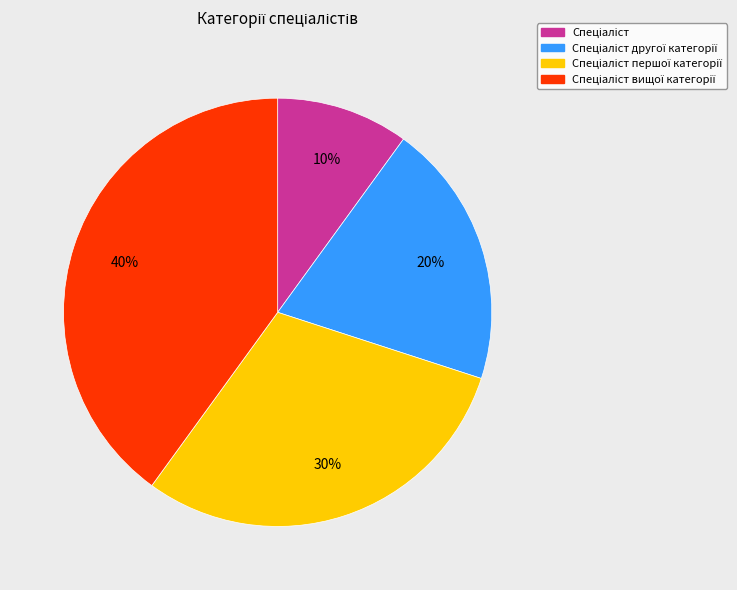

To the nearest percent, what is the average slice percentage?

25%